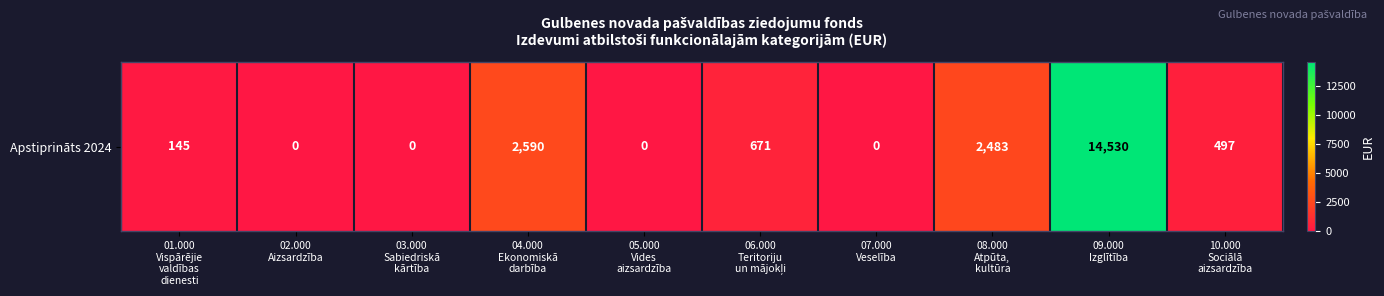

What is the difference between the maximum and minimum values?

14530